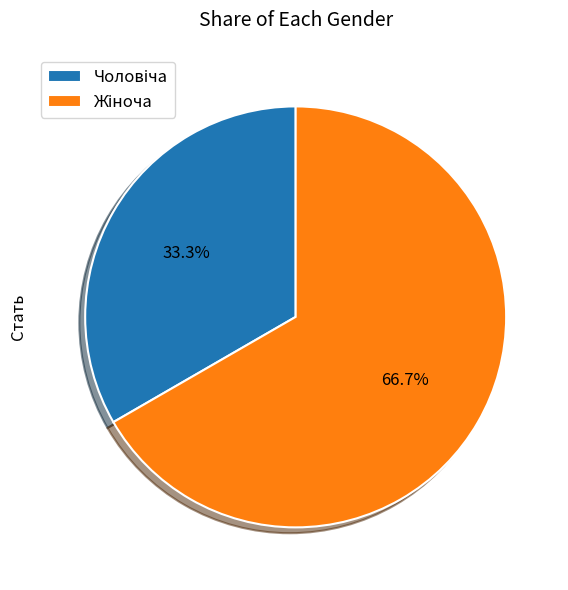

Is there a majority slice in this chart?

Yes